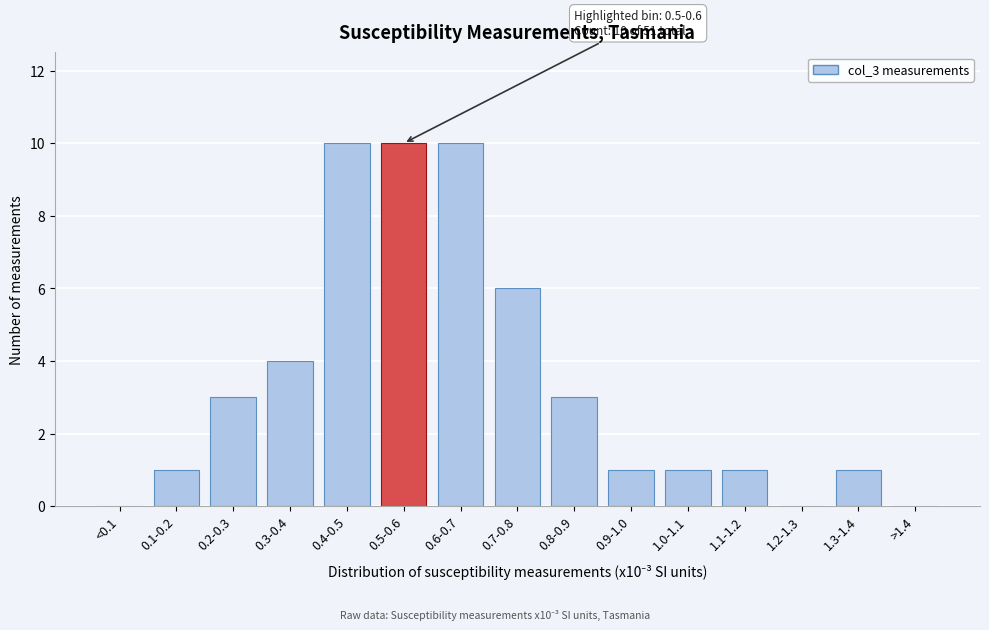

Reading left to right, list all the values displayed in this chart.

<0.1=0	0.1-0.2=1	0.2-0.3=3	0.3-0.4=4	0.4-0.5=10	0.5-0.6=10	0.6-0.7=10	0.7-0.8=6	0.8-0.9=3	0.9-1.0=1	1.0-1.1=1	1.1-1.2=1	1.2-1.3=0	1.3-1.4=1	>1.4=0